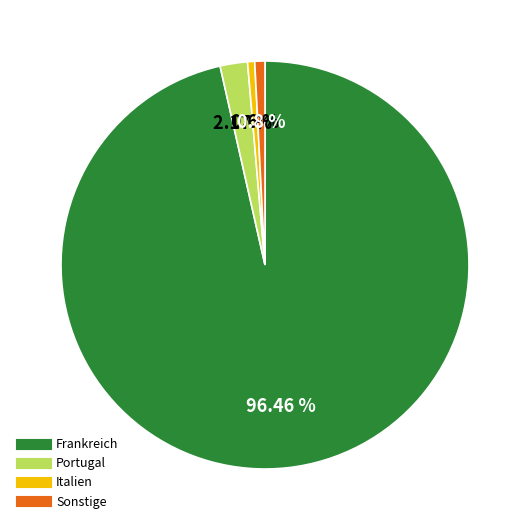

How many segments does this pie chart have?

4